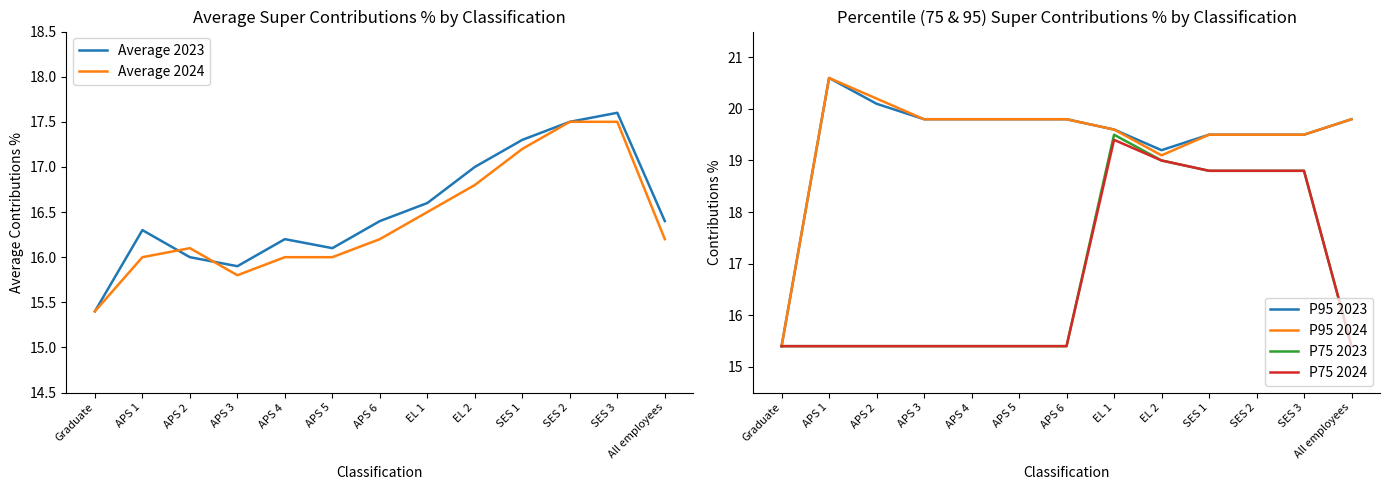

Which series changed the most between APS 5 and APS 6?

Average 2023